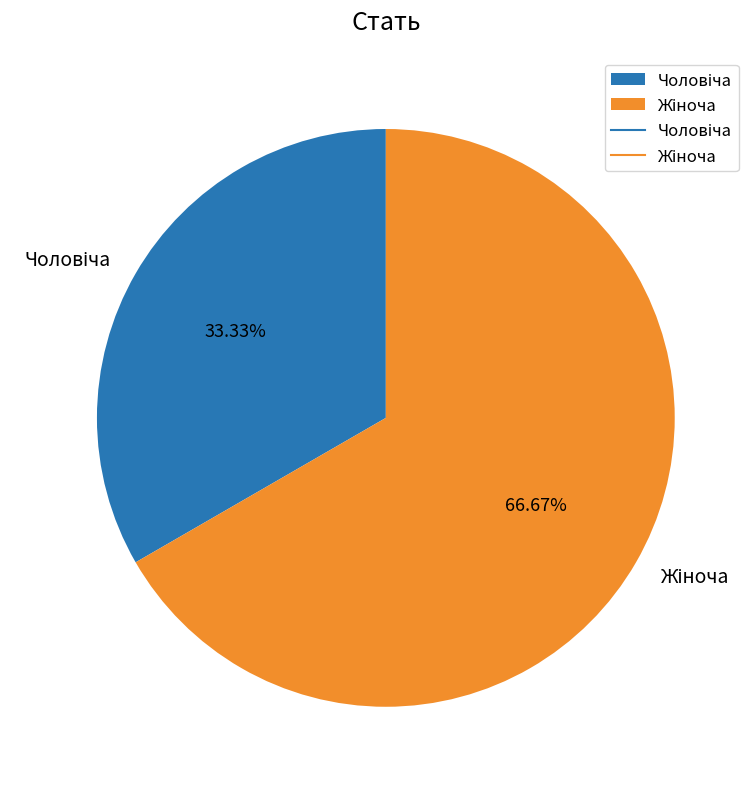

Is there any slice that represents more than half of the pie?

Yes